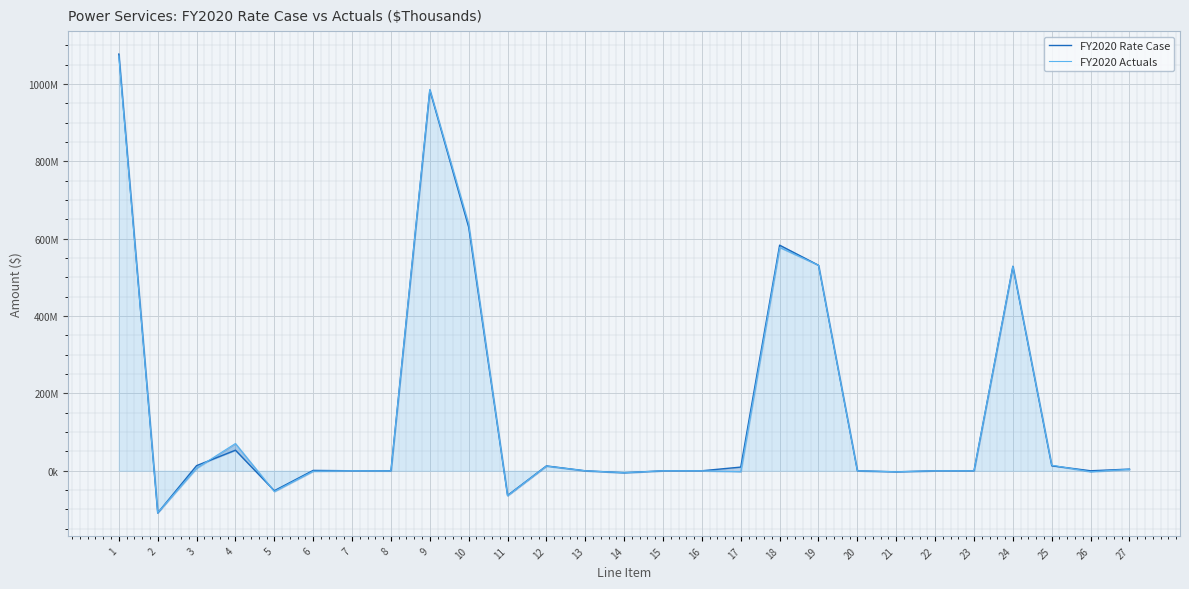

How many data points in FY2020 Rate Case are above 0?

13